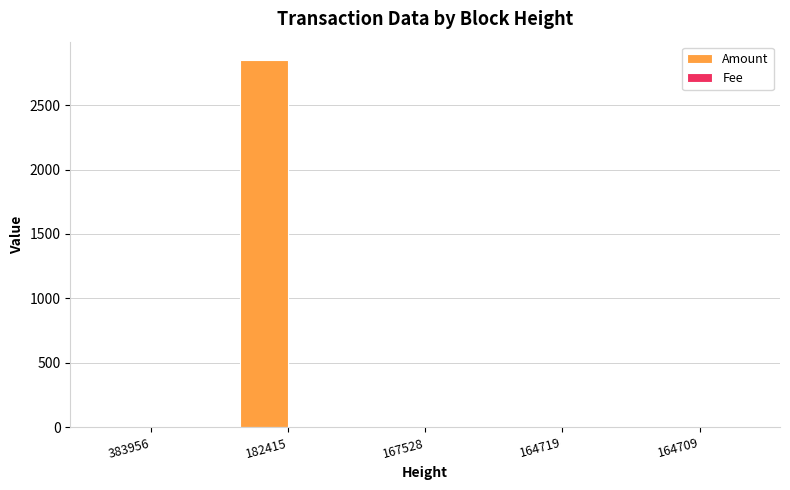

What is the sum of all Amount values?

2857.7